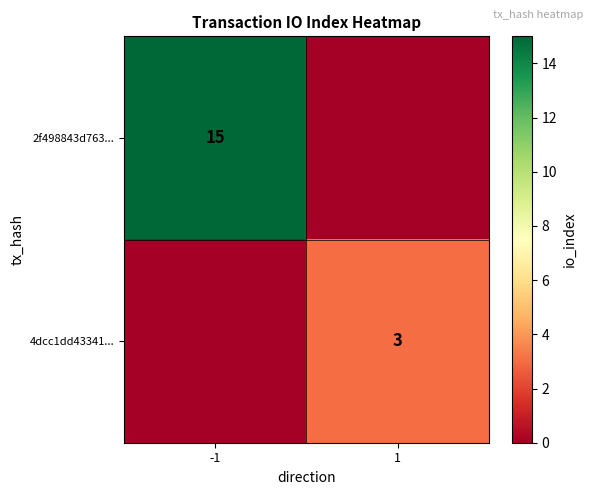

At which category is the sum across all series the highest?

-1